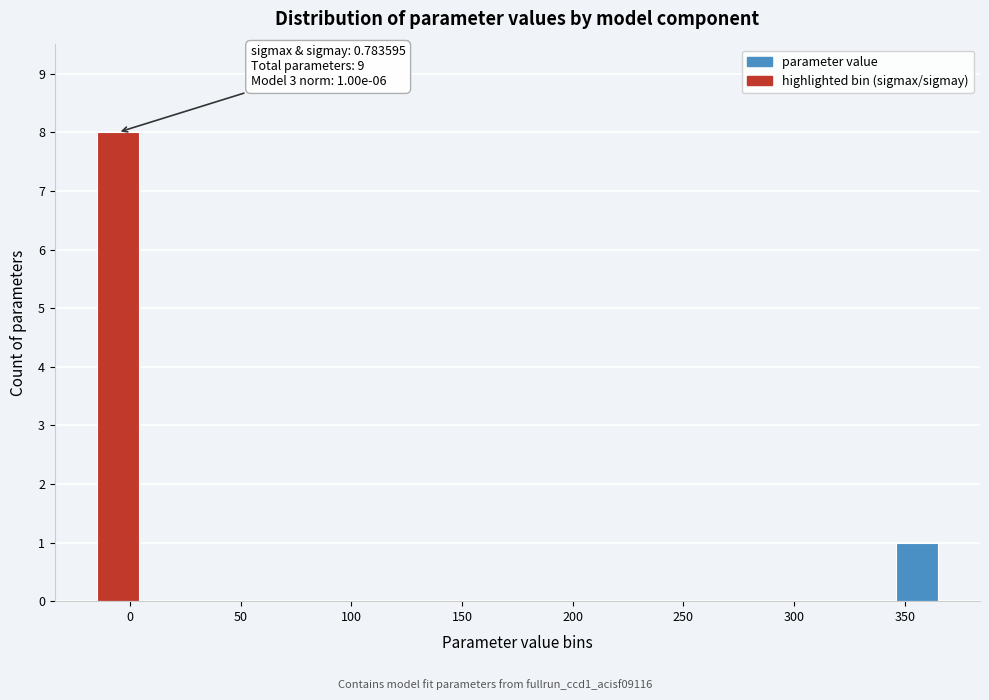

Read against the x-axis, roughly where is the centre of the tallest bar?

-5